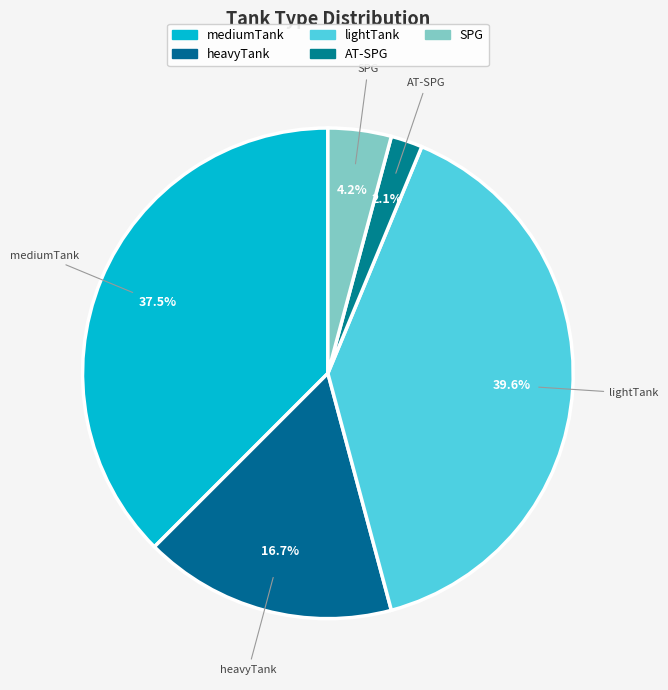

Is SPG the majority of the pie?

No